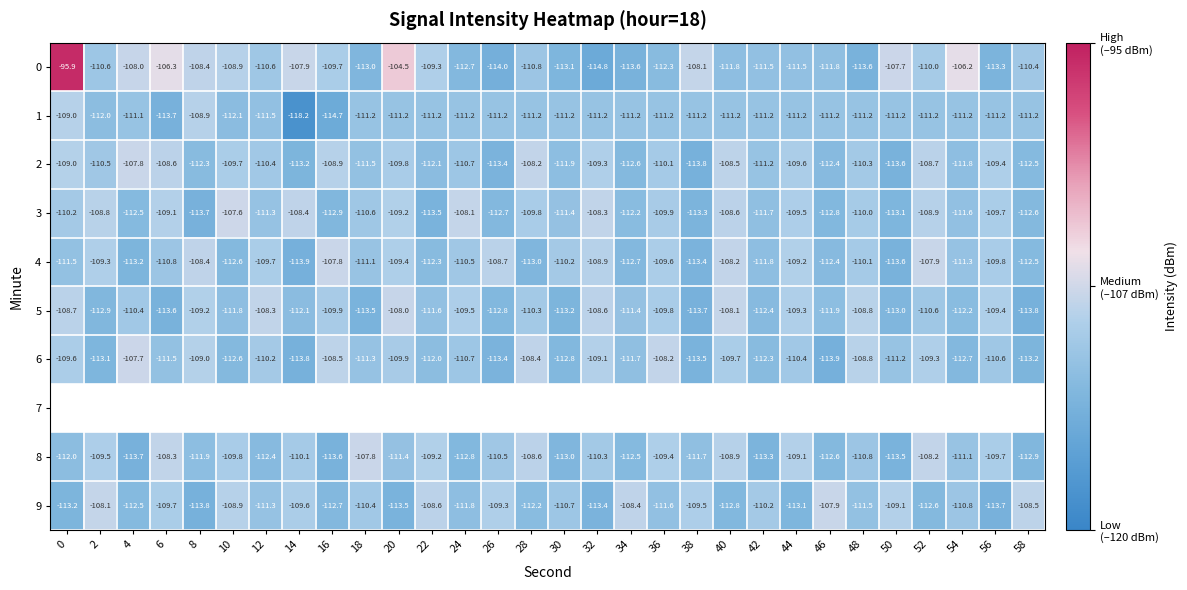

At which label does row_6 reach its minimum?

46